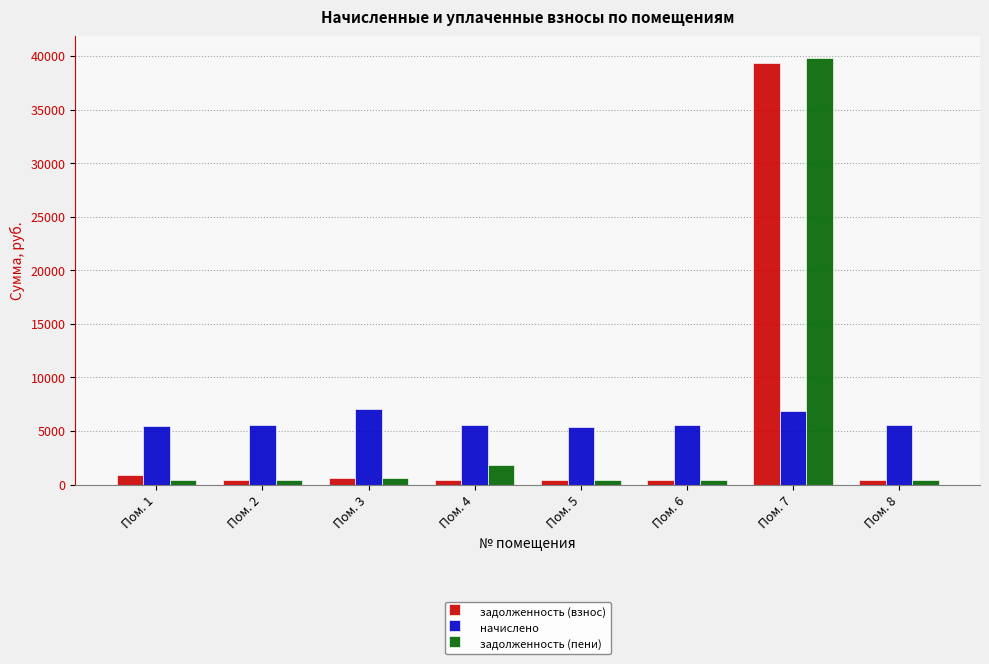

At how many categories does at least one series exceed 25193?

1